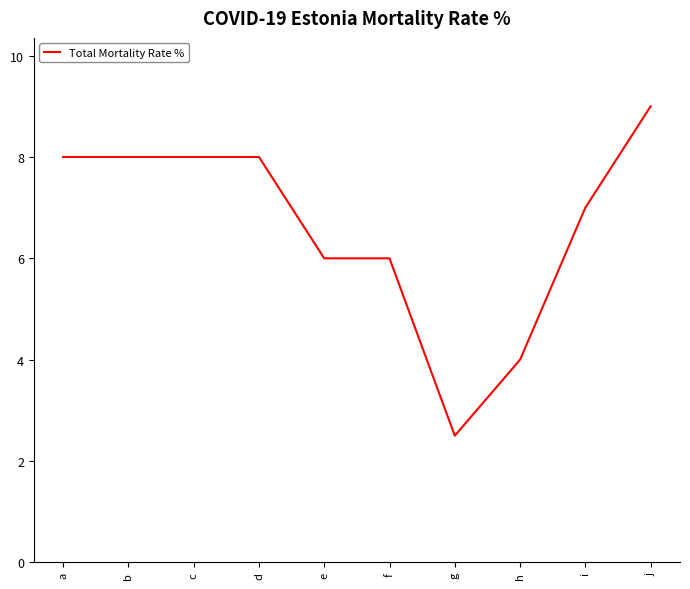

What is the sum of the values at j and c?

17.0